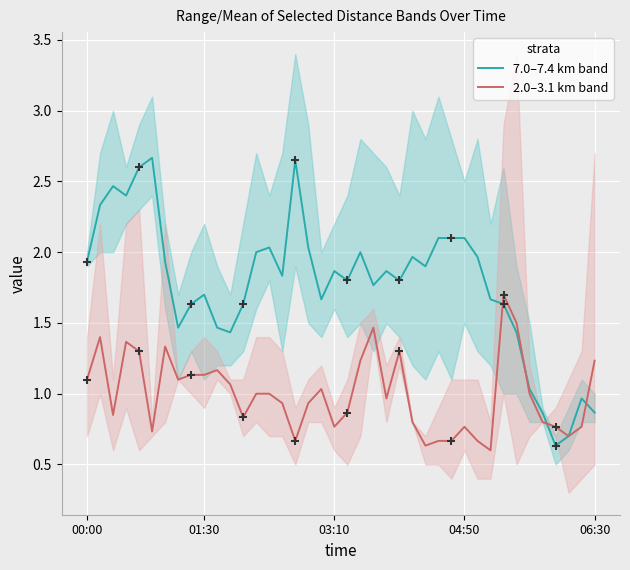

Which series contains the highest Y value?

7.0–7.4 km band